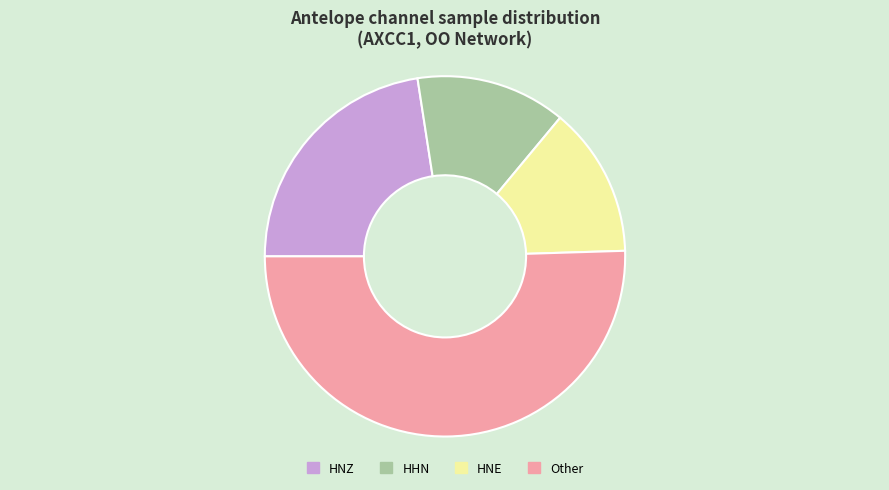

Is there a majority slice in this chart?

Yes